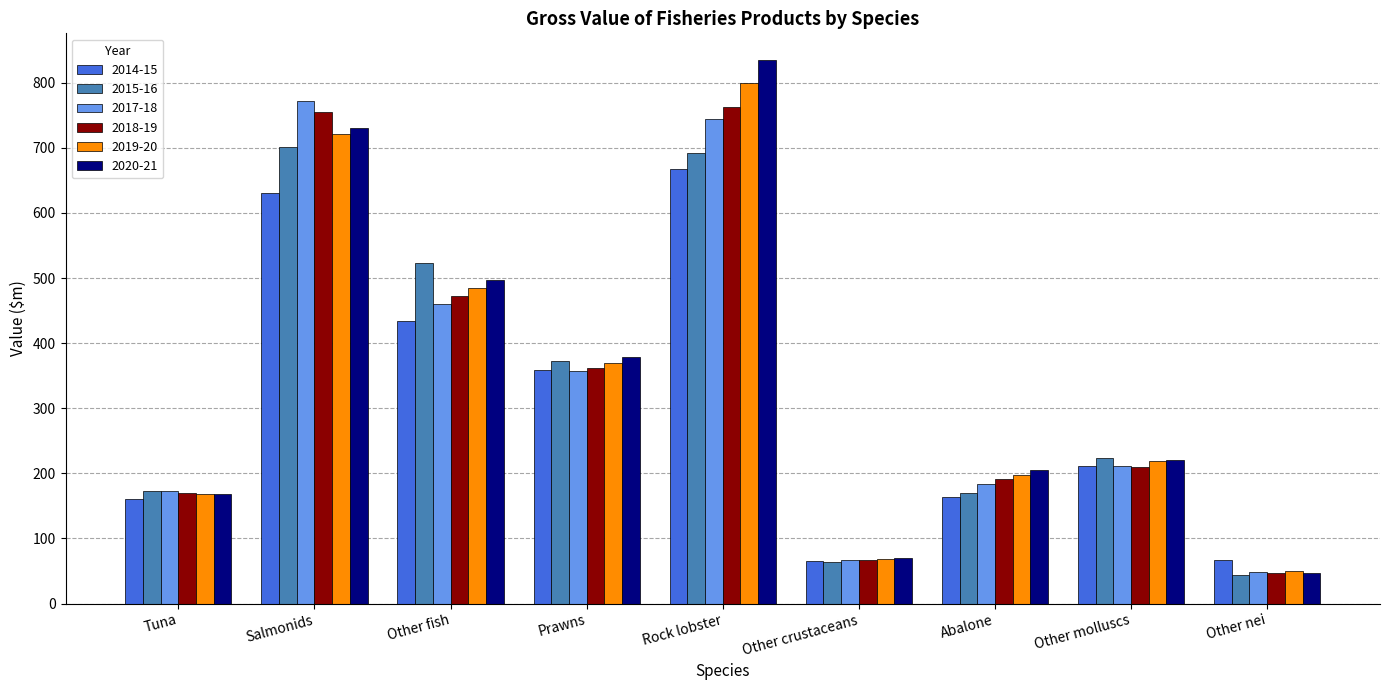

At which label does 2017-18 first exceed 210?

Salmonids